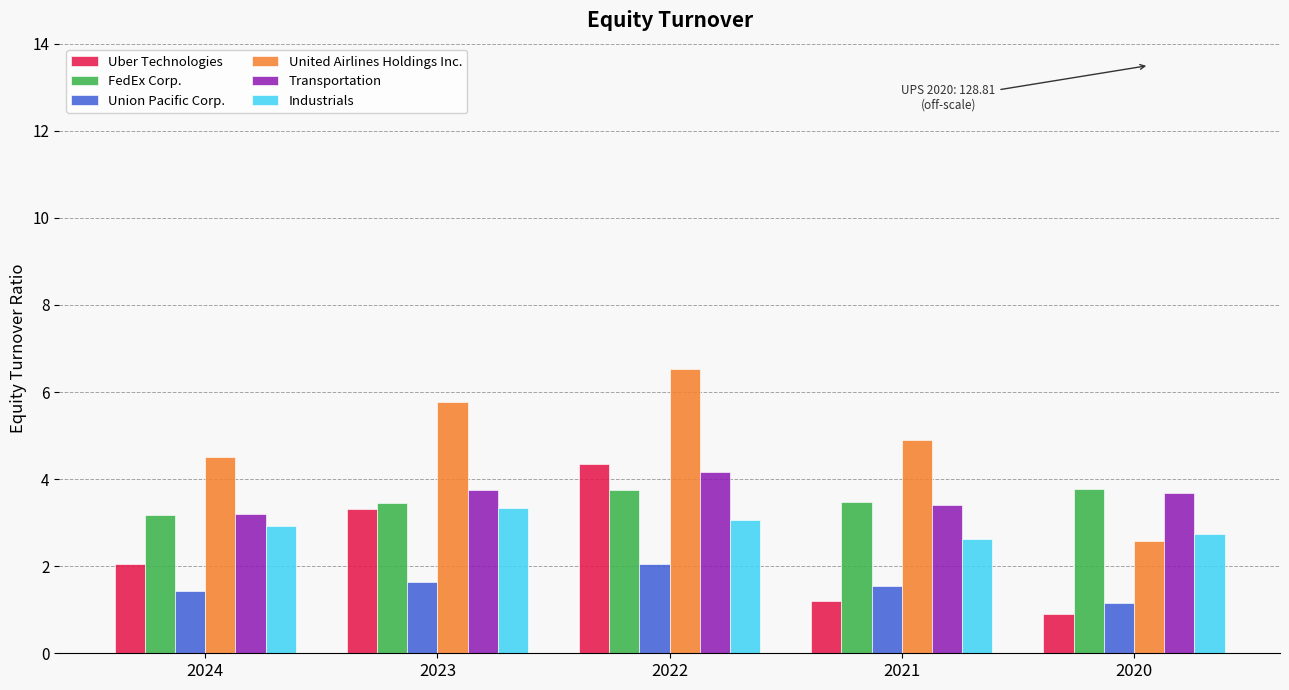

What is the difference between the highest and lowest values at 2021?

3.7